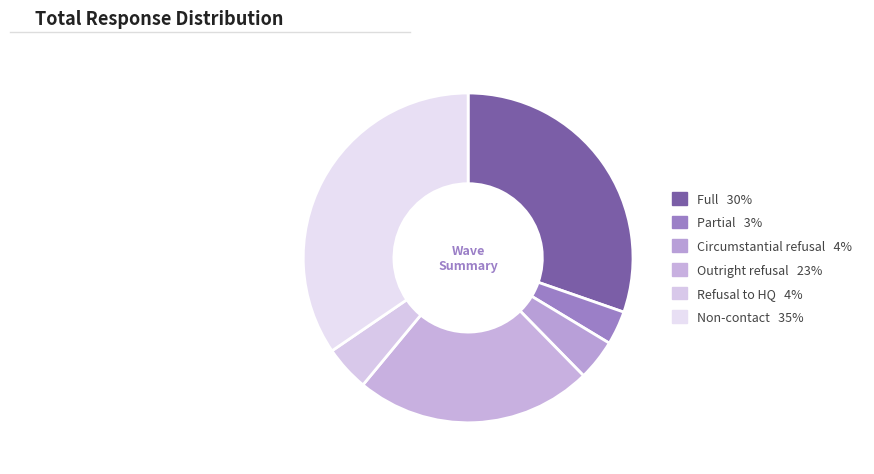

What percentage is the Full slice, to the nearest percent?

30%